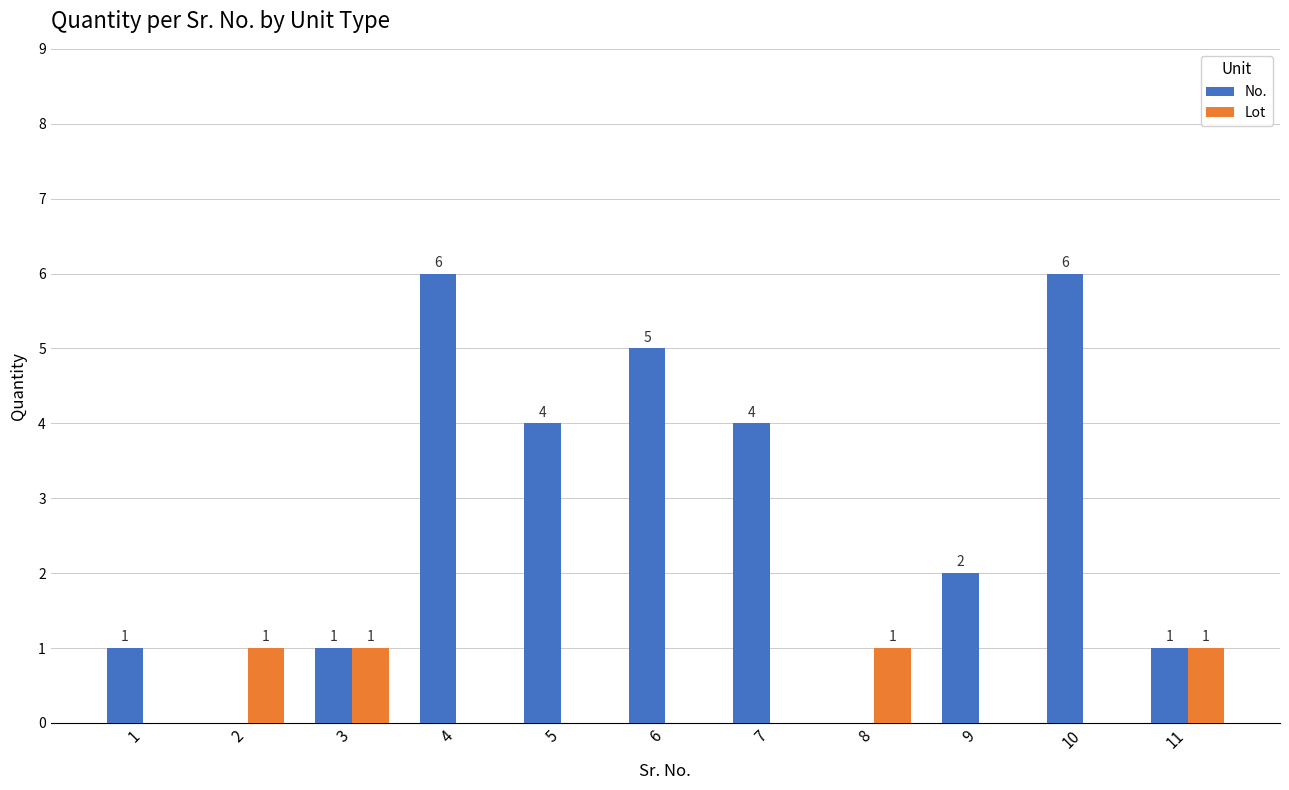

Is the value of Lot at 11 greater than the value of No. at 9?

No